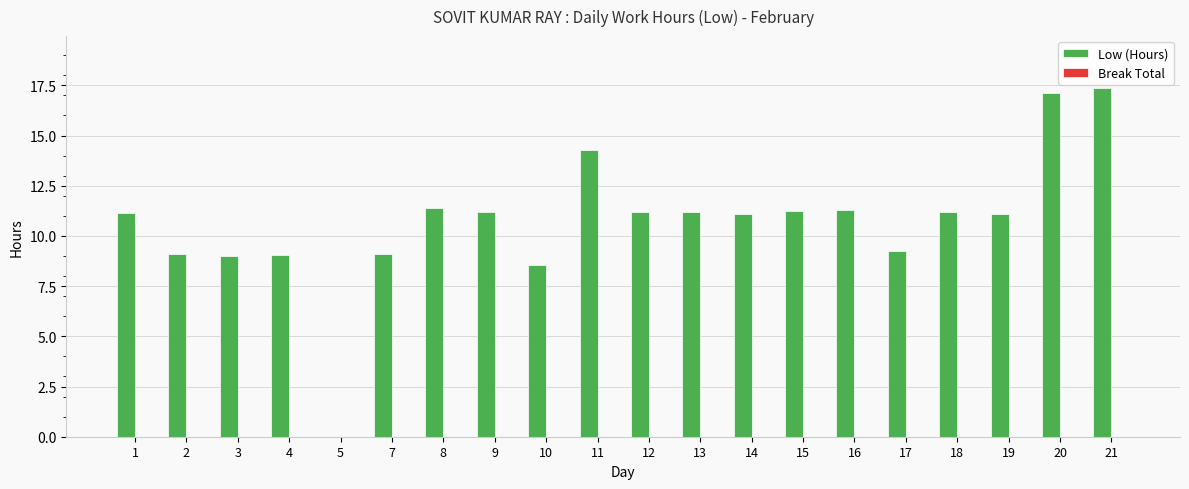

What is the change in value from 3 to 10?

-0.5